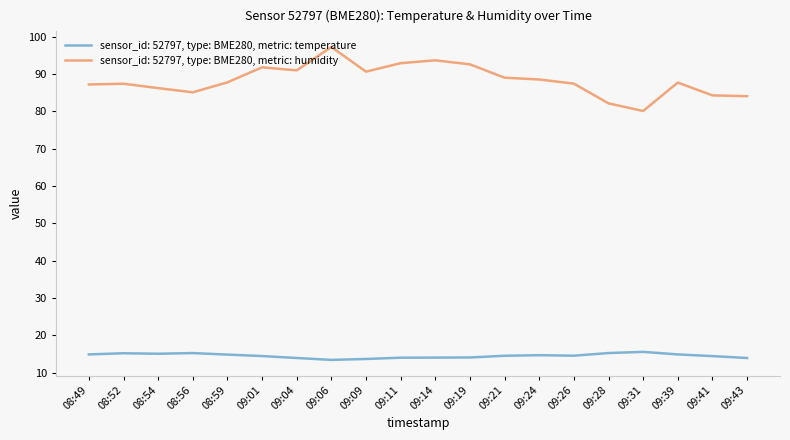

What is the difference between the maximum and minimum values in the sensor_id: 52797, type: BME280, metric: humidity series?

17.1